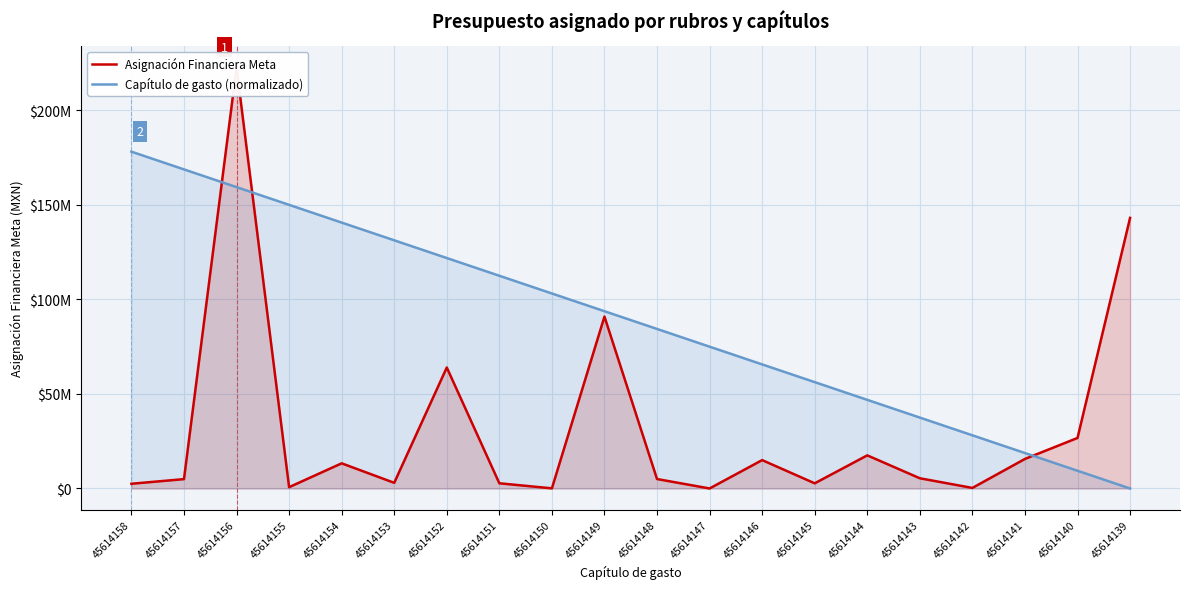

Reading left to right, list all the values displayed in this chart.

Asignación Financiera Meta: 45614158=2500000.0	45614157=4950000.0	45614156=222498840.0	45614155=700000.0	45614154=13300000.0	45614153=3000000.0	45614152=63940000.0	45614151=2750000.0	45614150=75000.0	45614149=90851576.0	45614148=5000000.0	45614147=10000.0	45614146=15000000.0	45614145=2735000.0	45614144=17508000.0	45614143=5400000.0	45614142=300000.0	45614141=15620000.0	45614140=26706491.0	45614139=142997682.0
Capítulo de gasto (normalizado): 45614158=177999072.0	45614157=168630699.8	45614156=159262327.6	45614155=149893955.4	45614154=140525583.2	45614153=131157210.9	45614152=121788838.7	45614151=112420466.5	45614150=103052094.3	45614149=93683722.1	45614148=84315349.9	45614147=74946977.7	45614146=65578605.5	45614145=56210233.3	45614144=46841861.1	45614143=37473488.8	45614142=28105116.6	45614141=18736744.4	45614140=9368372.2	45614139=0.0